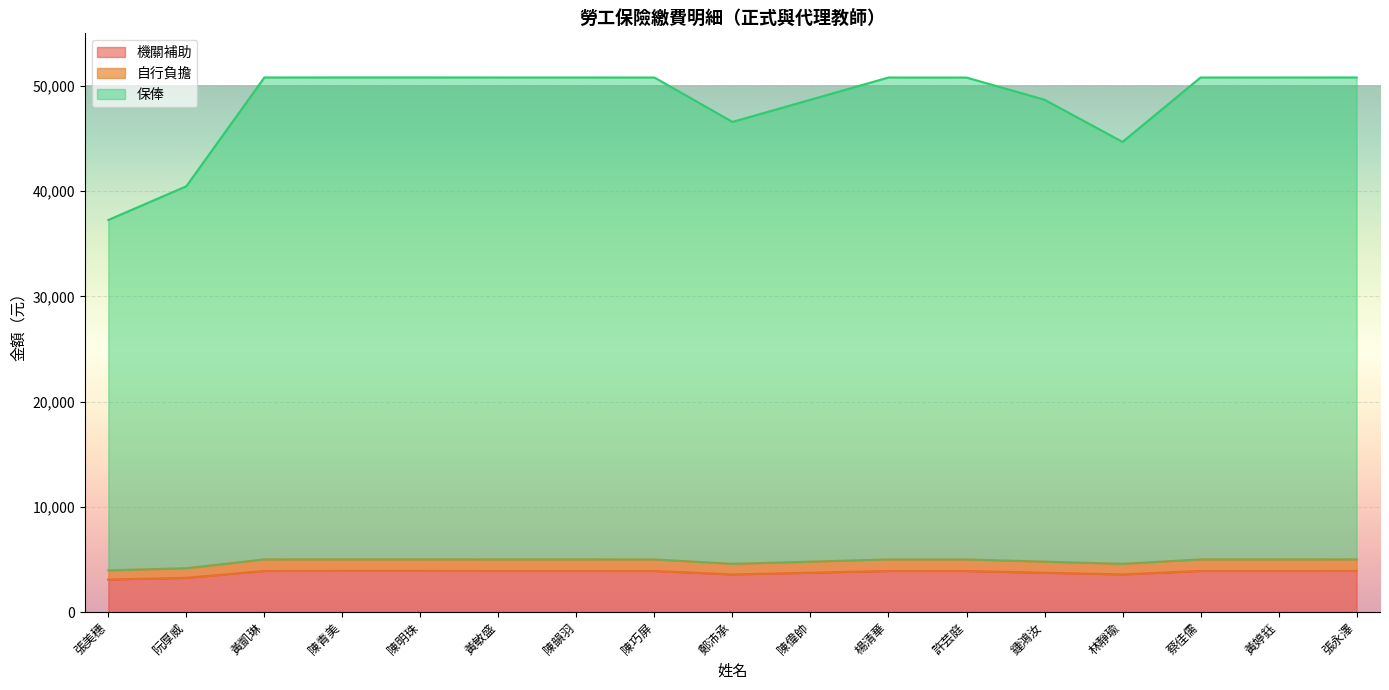

Which category has the highest value across all series?

陳青美